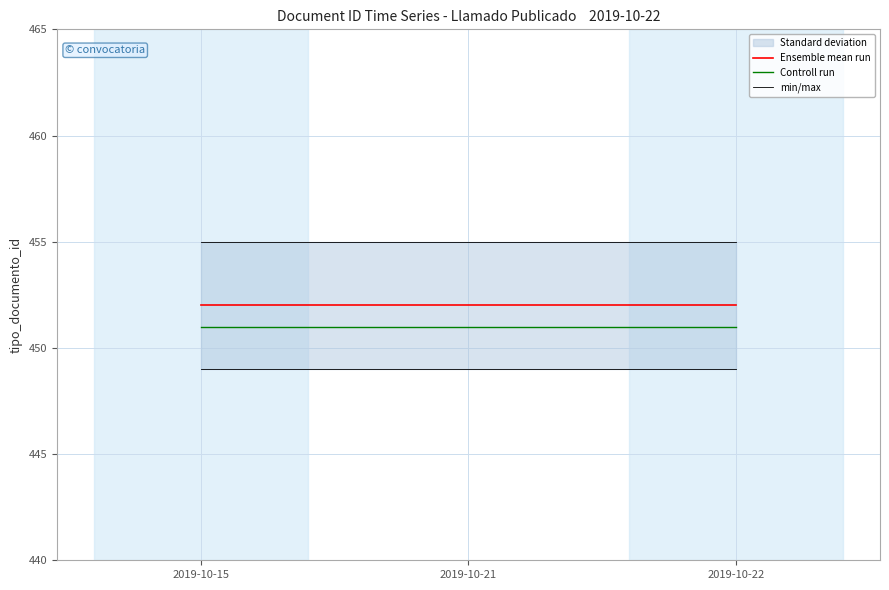

List the labels in order of min/max value, largest first.

2019-10-15, 2019-10-21, 2019-10-22